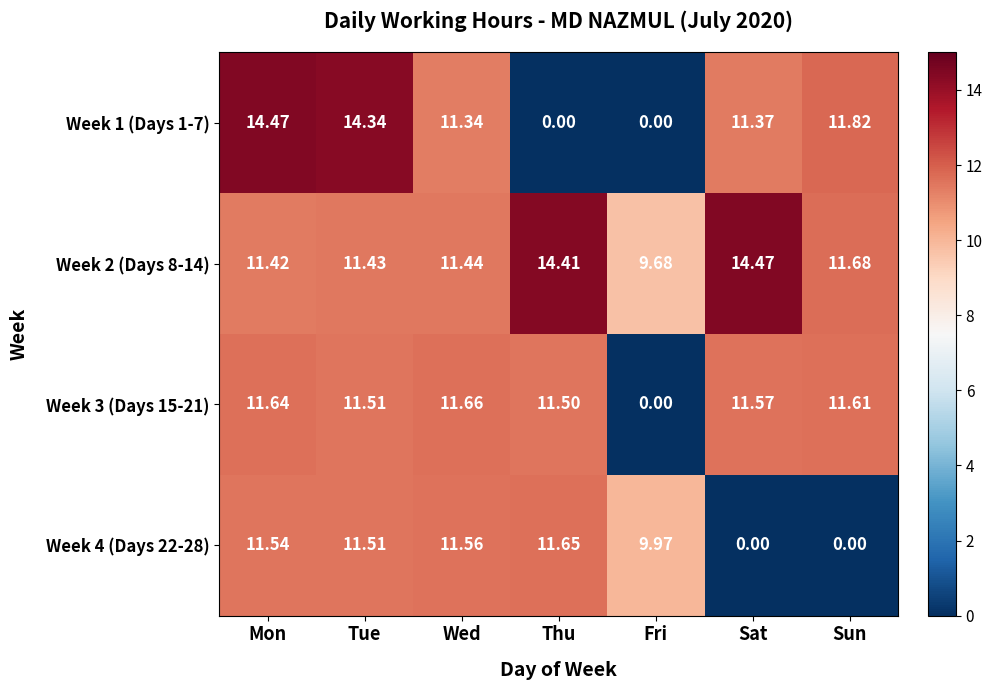

At which label does Week 2 (Days 8-14) reach its minimum?

Fri